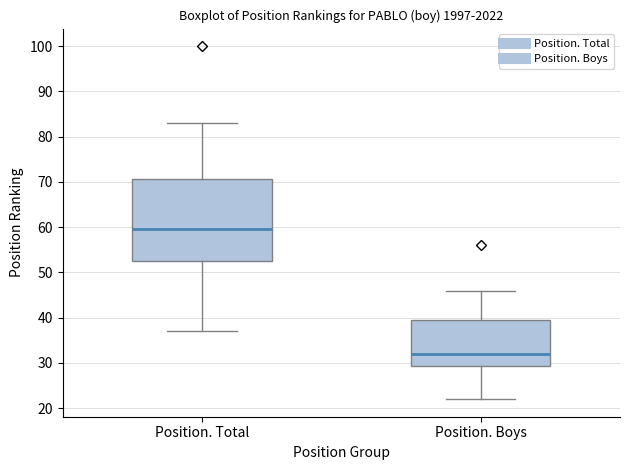

Reading left to right, transcribe this box plot: for each box, give where its median line is, the range the box spans, and where its two whiskers end, as read against the y-axis. The values are not printed on the chart, so give them approximately, as read against the axis.

Position. Total: median 60, box 53 to 71, whiskers 37 to 83
Position. Boys: median 32, box 29 to 40, whiskers 22 to 46